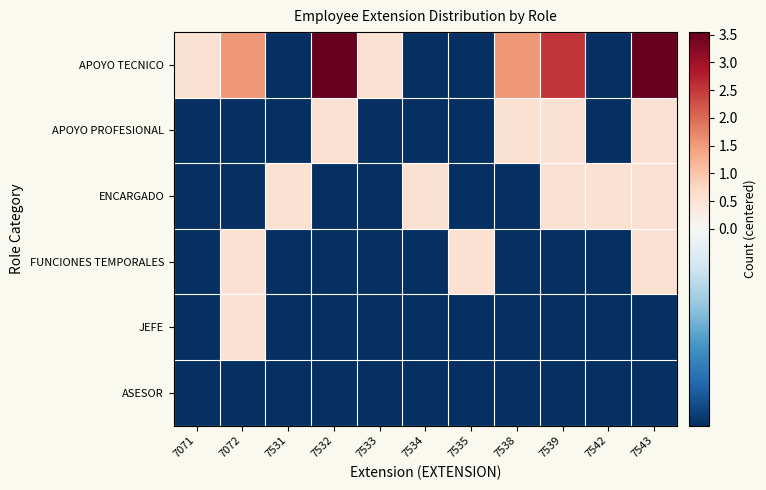

How many data points does each series have?

11